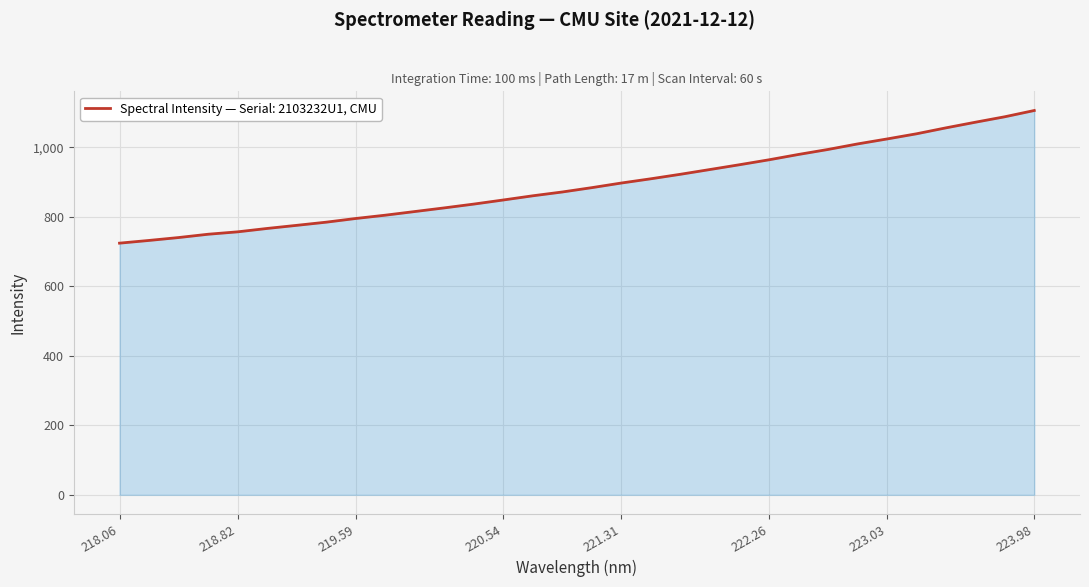

What is the maximum value shown in the chart?

1106.1